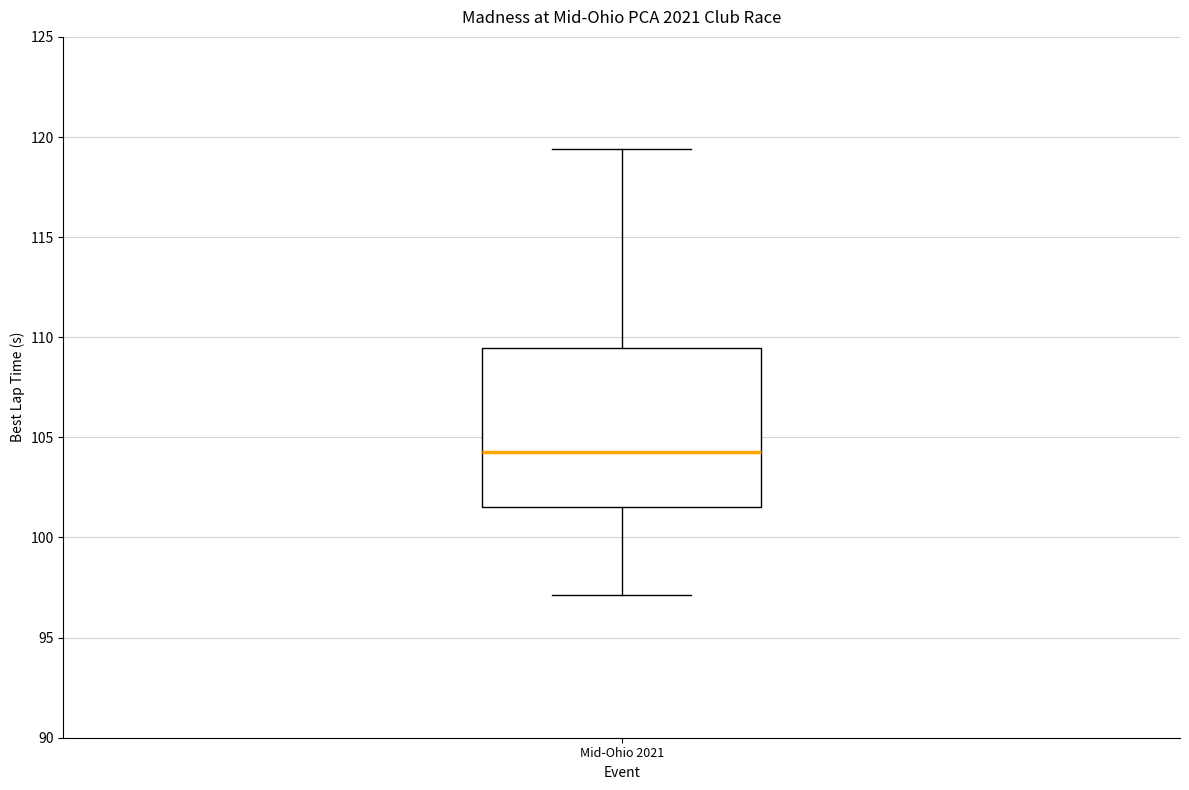

Where is the upper edge of the box for Mid-Ohio 2021 on the y-axis? The values are not printed on the chart, so give them approximately, as read against the axis.

109.5